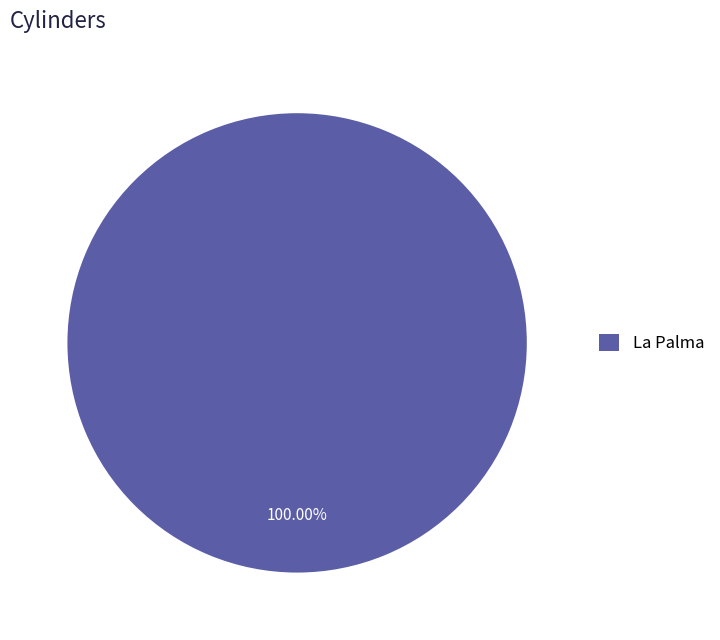

Does any single category account for the majority?

Yes